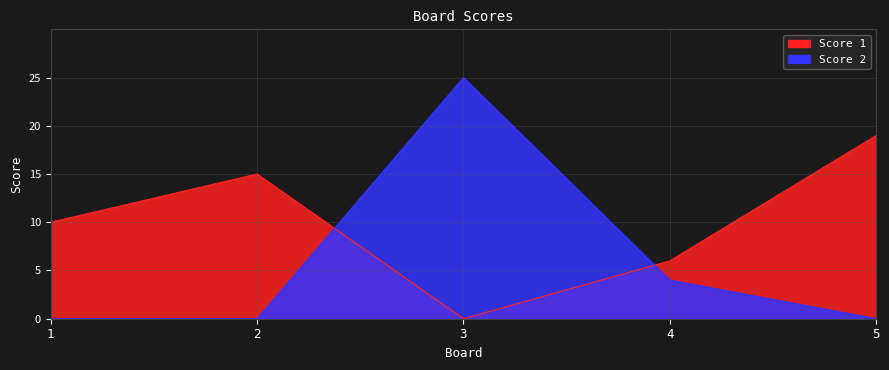

Which label corresponds to the smallest value in the chart?

3